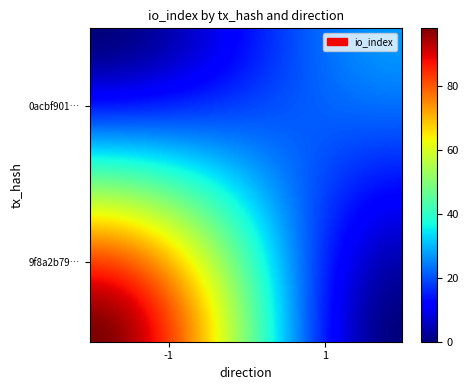

What is the maximum value shown in the chart?

98